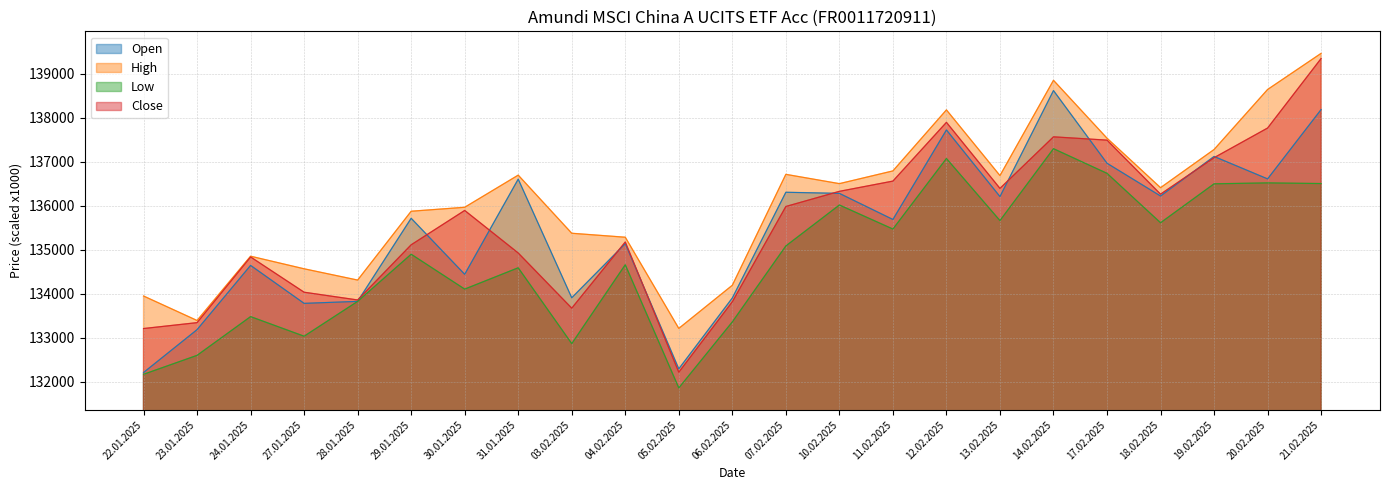

Read the High value at 22.01.2025.

133947